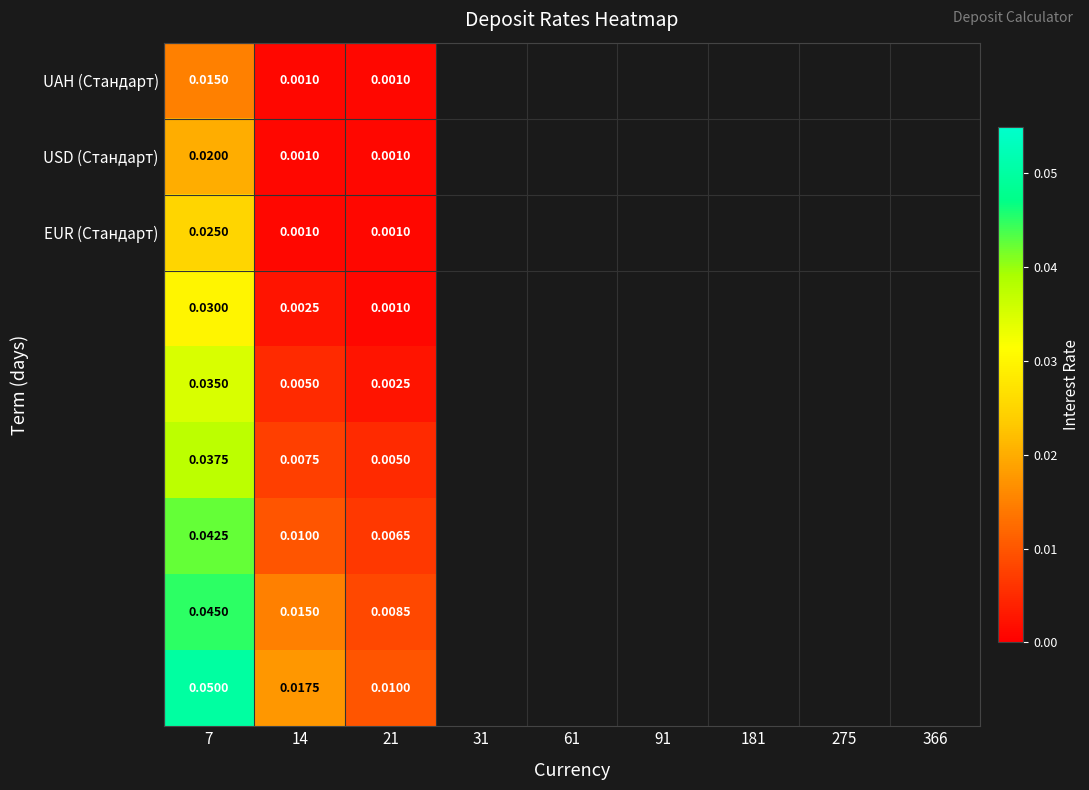

Count the number of data series in this chart.

9